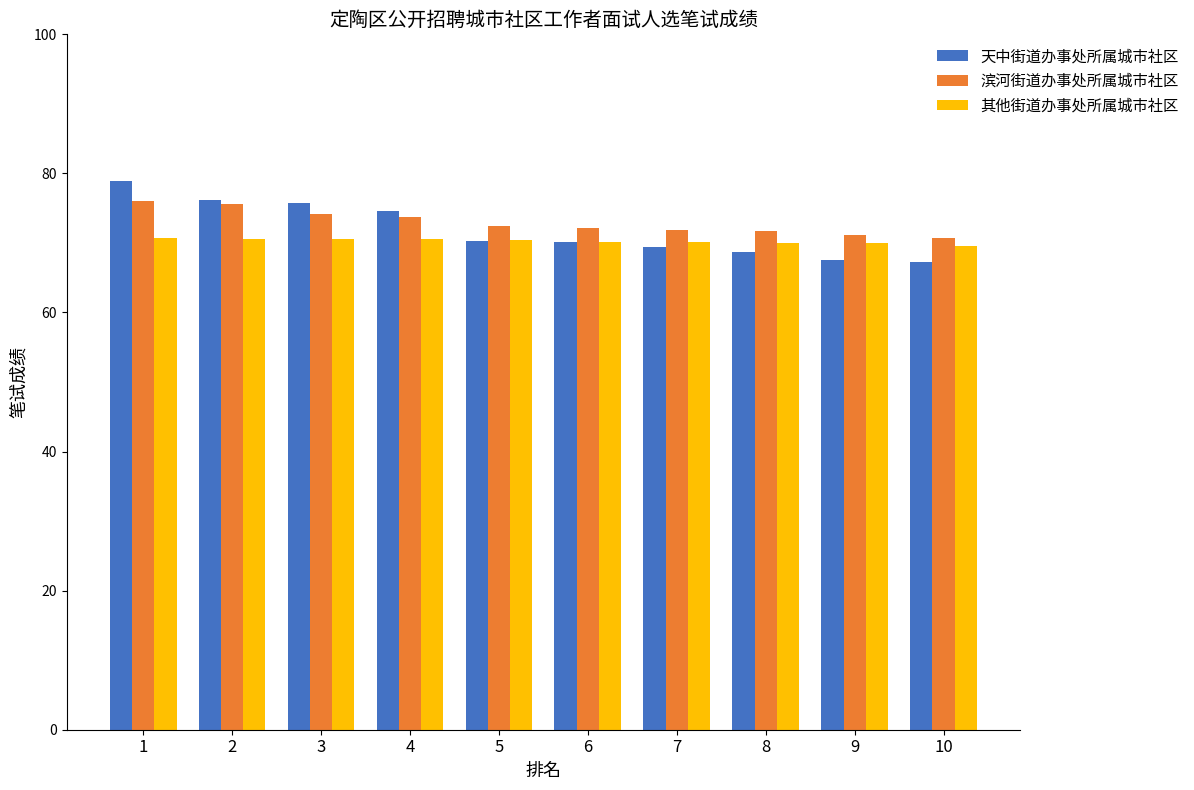

What is the greatest value displayed?

78.9